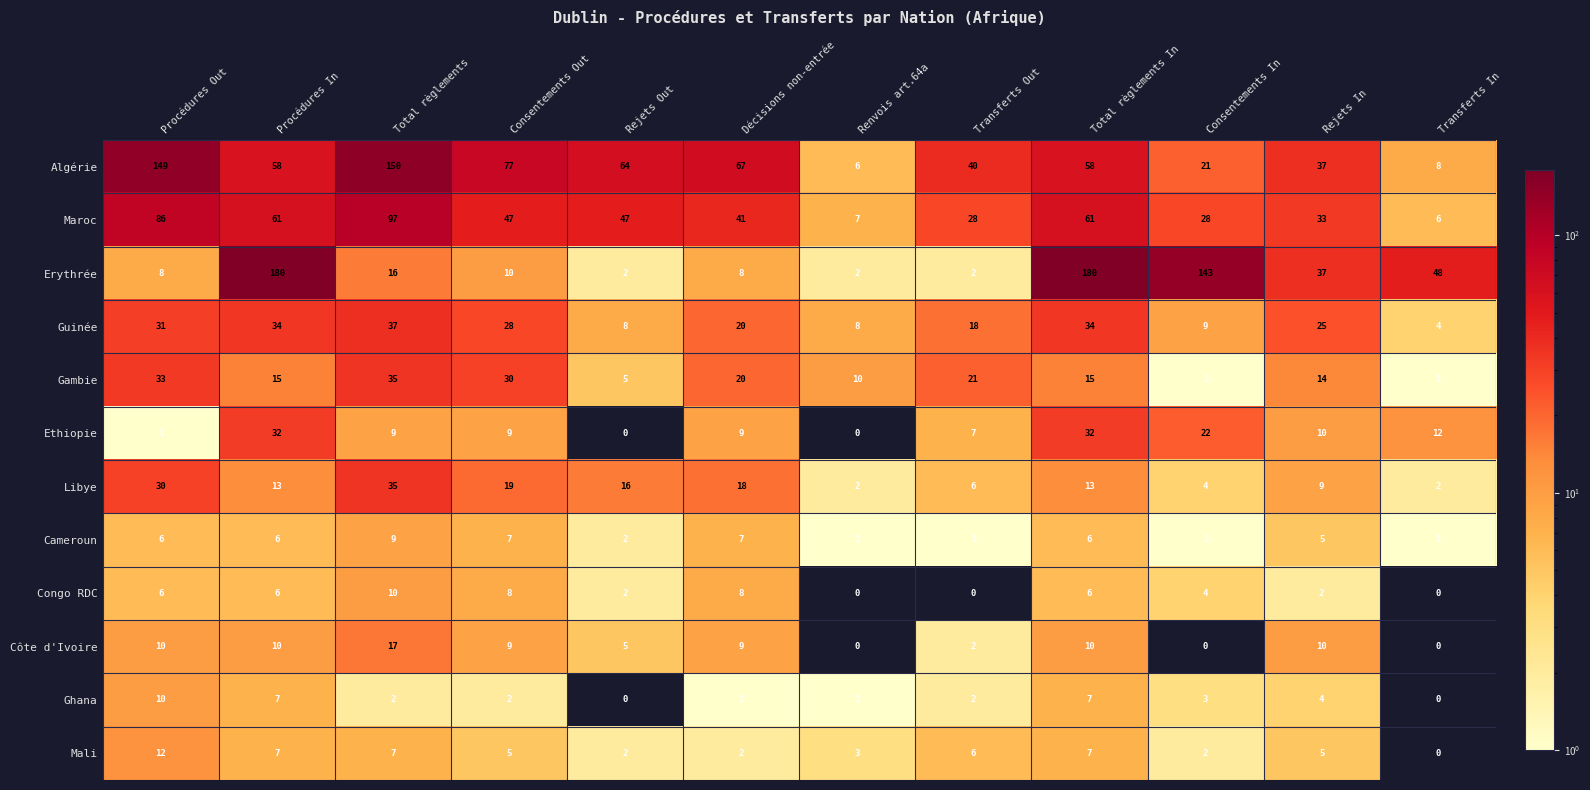

Which series has the largest range (max minus min)?

Erythrée